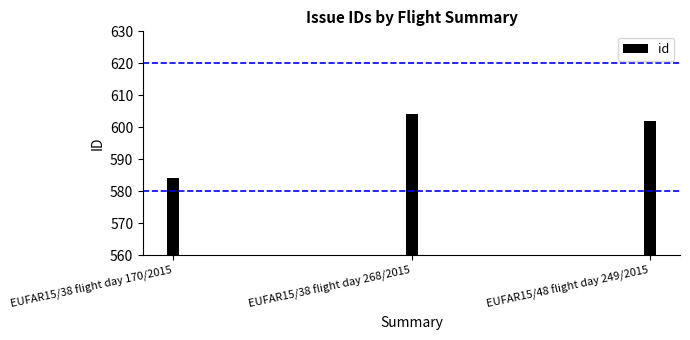

Are the bars grouped side by side (vs. stacked)?

No